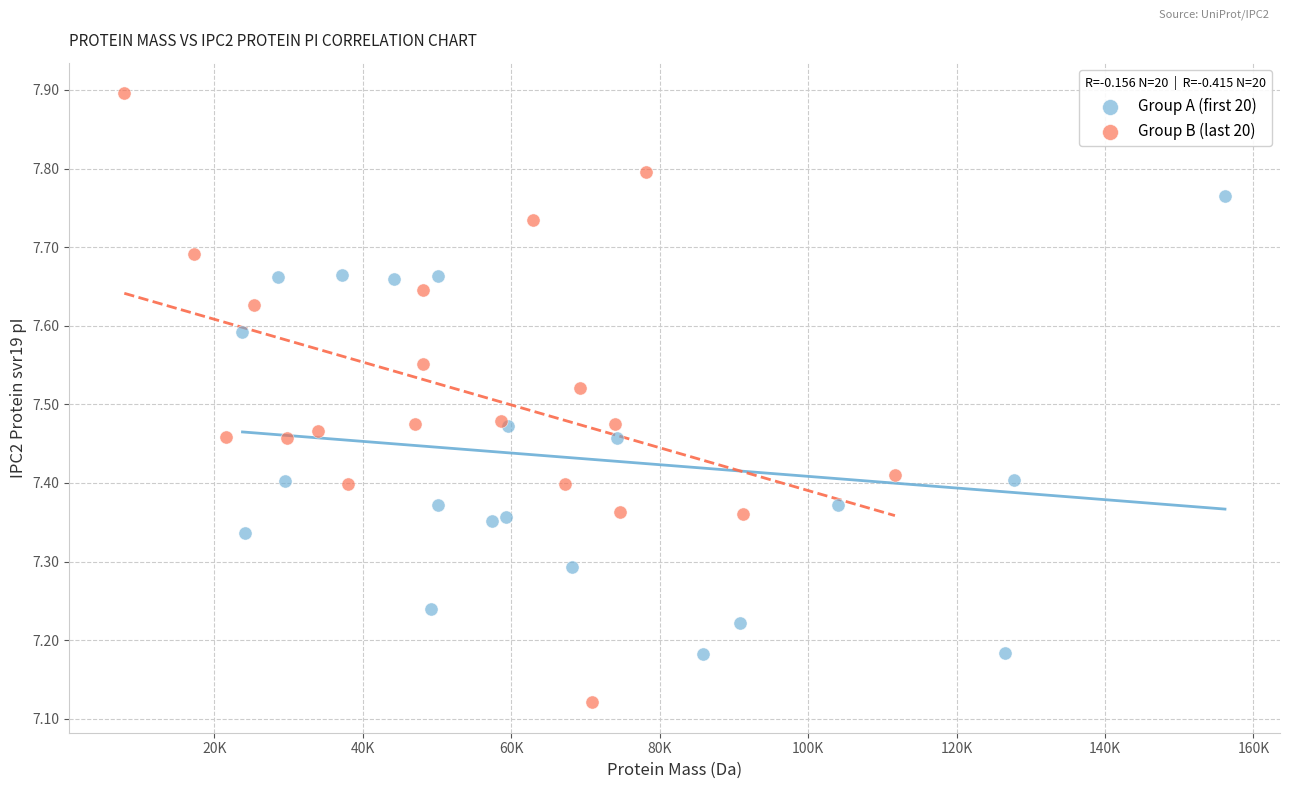

Which series reaches the minimum Y coordinate?

Group B (last 20)